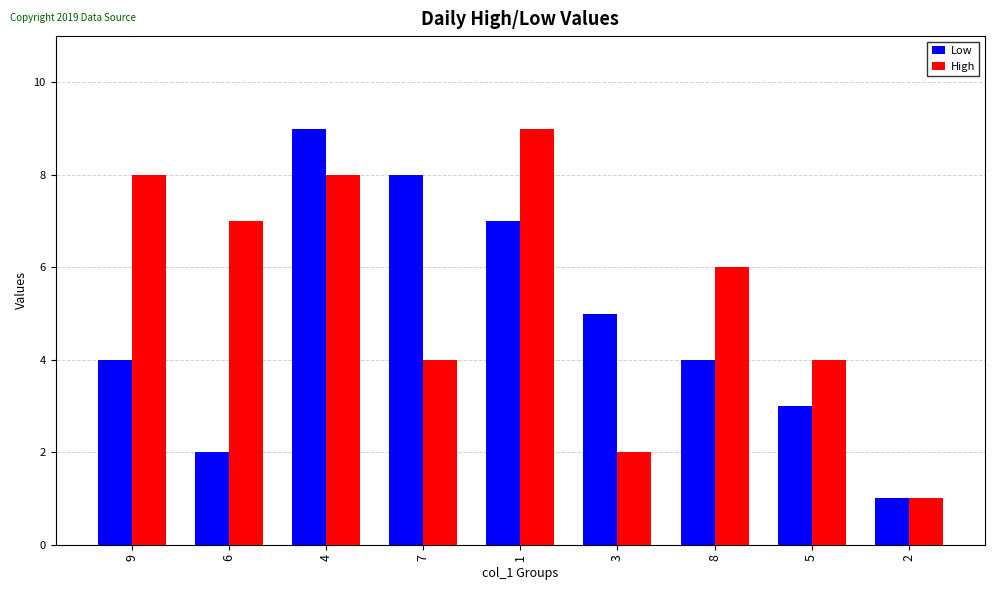

What is the minimum value shown in the chart?

1